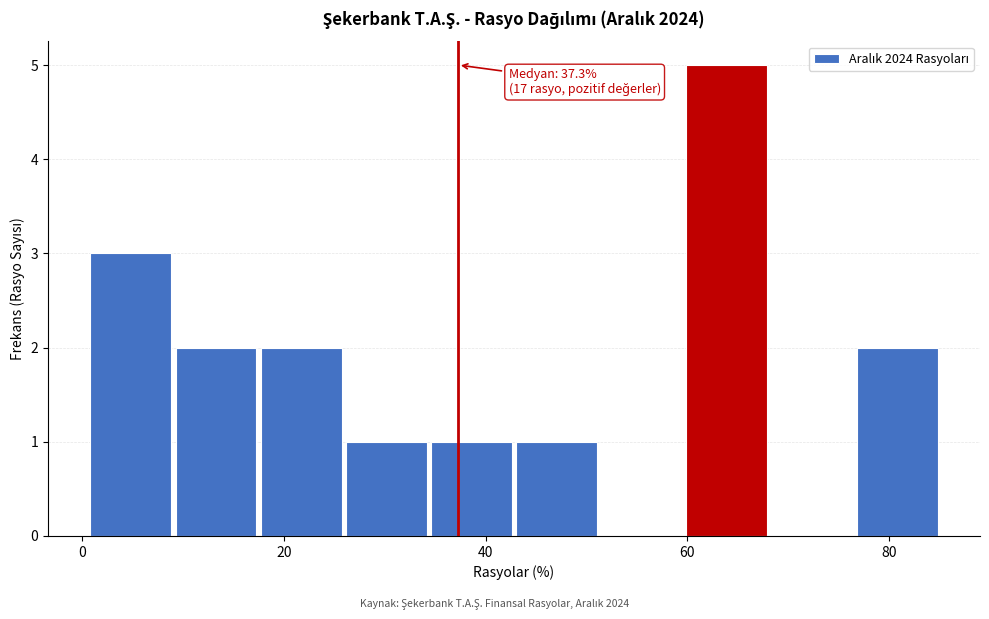

Which range on the x-axis has the tallest bar?

60 to 68